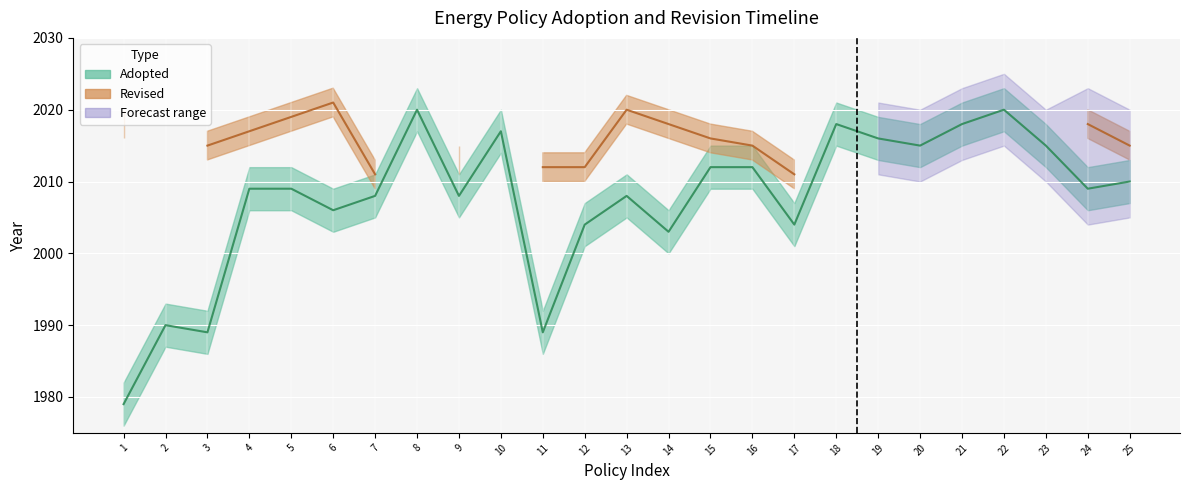

What is the sum of the values at 15 and 20?

4027